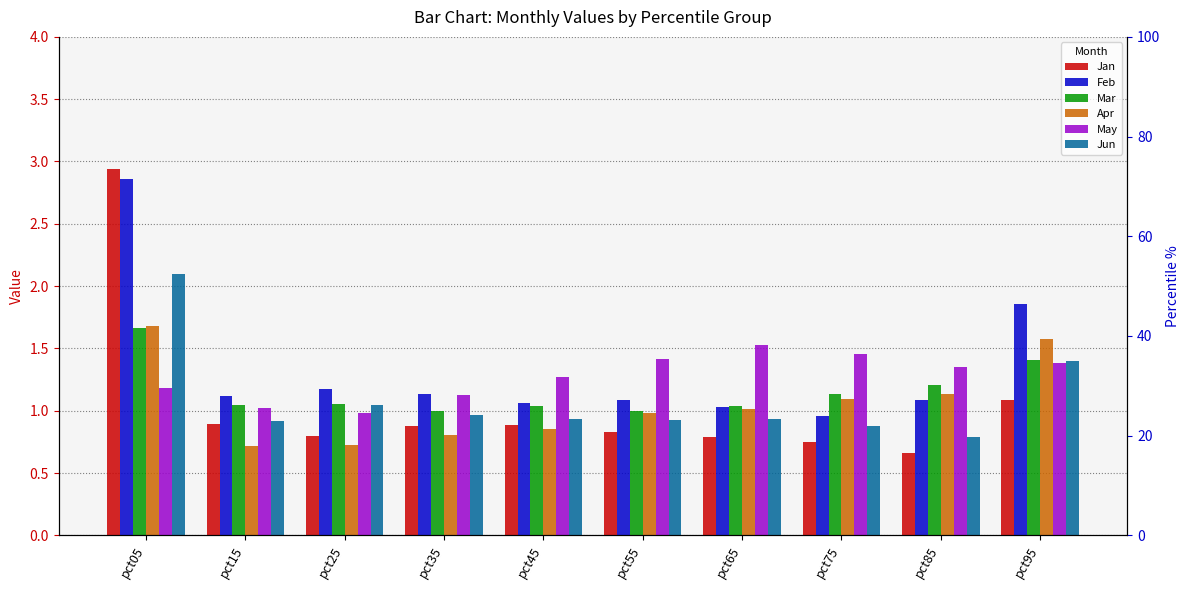

The Mar series shows 1.9 at pct85. True or false?

False